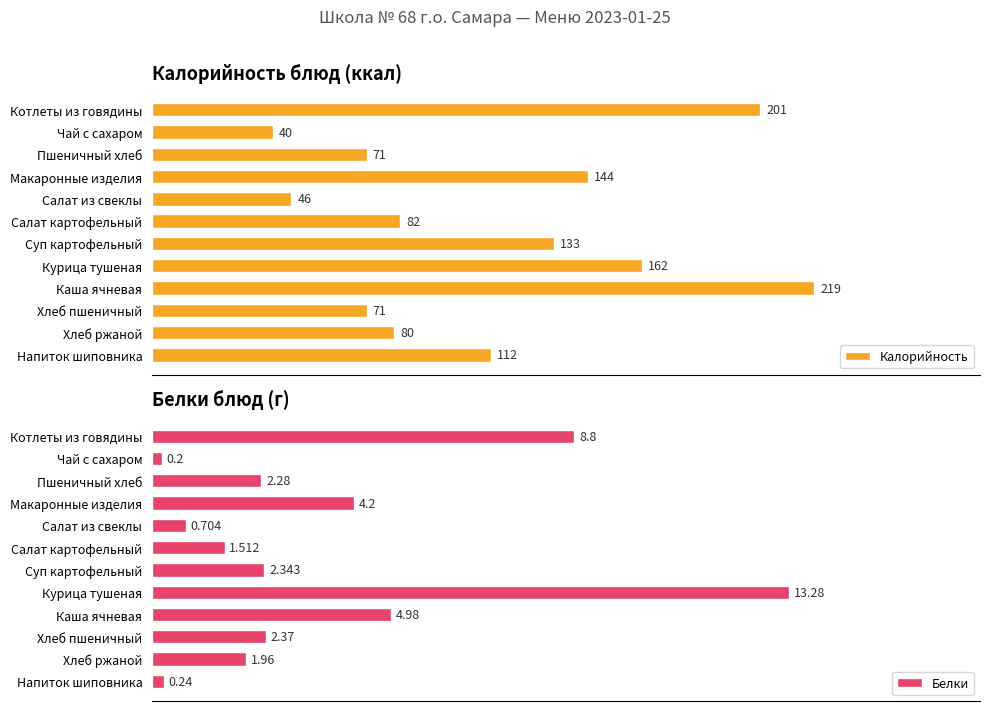

Reading left to right, transcribe all the data shown in this chart.

Калорийность: 0=201.0	1=40.0	2=71.0	3=144.0	4=46.0	5=82.0	6=133.0	7=162.0	8=219.0	9=71.0	10=80.0	11=112.0
Белки: 0=8.8	1=0.2	2=2.3	3=4.2	4=0.7	5=1.5	6=2.3	7=13.3	8=5.0	9=2.4	10=2.0	11=0.2